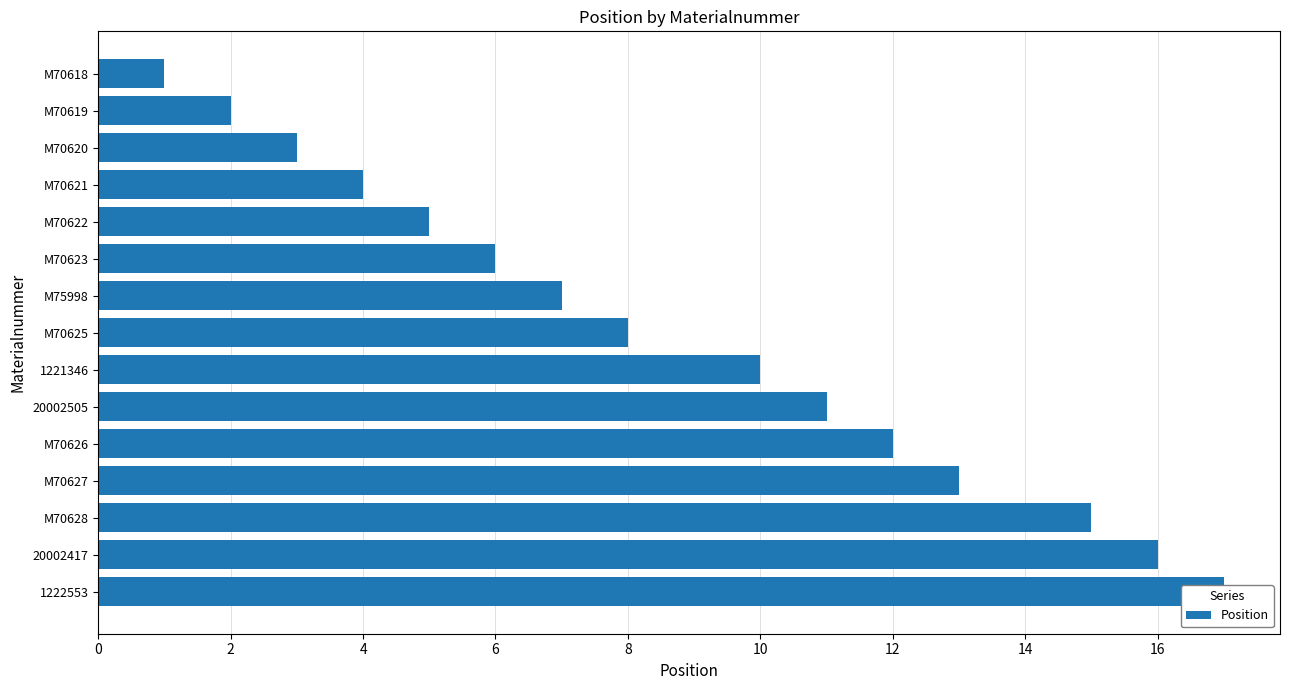

What is the difference between the second highest and second lowest values?

14